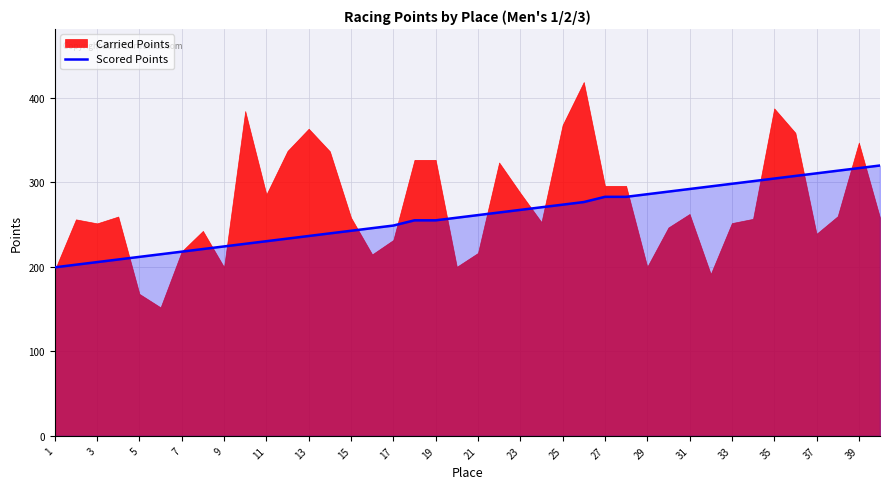

True or false: Scored Points has a value of 316.7 at 39.

True